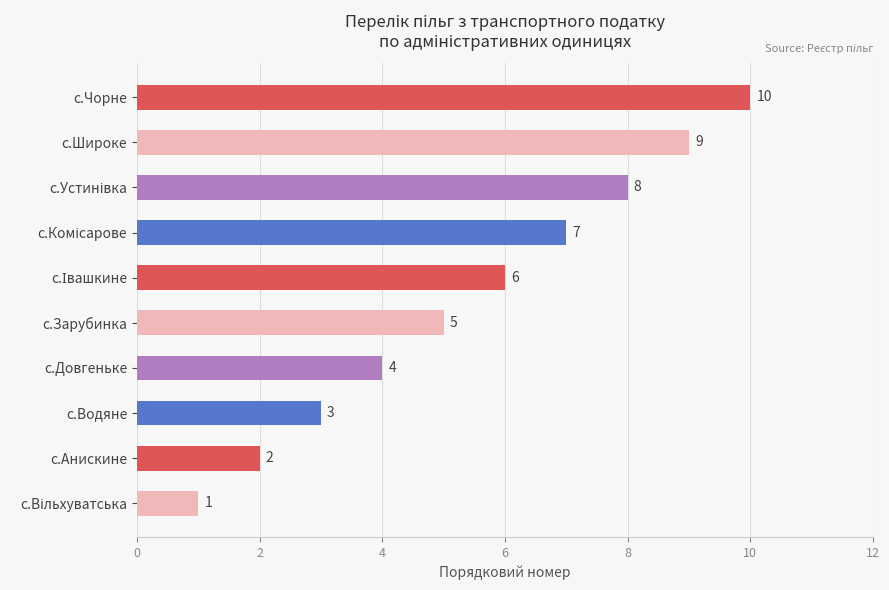

Between с.Довгеньке and с.Анискине, which is larger?

с.Довгеньке